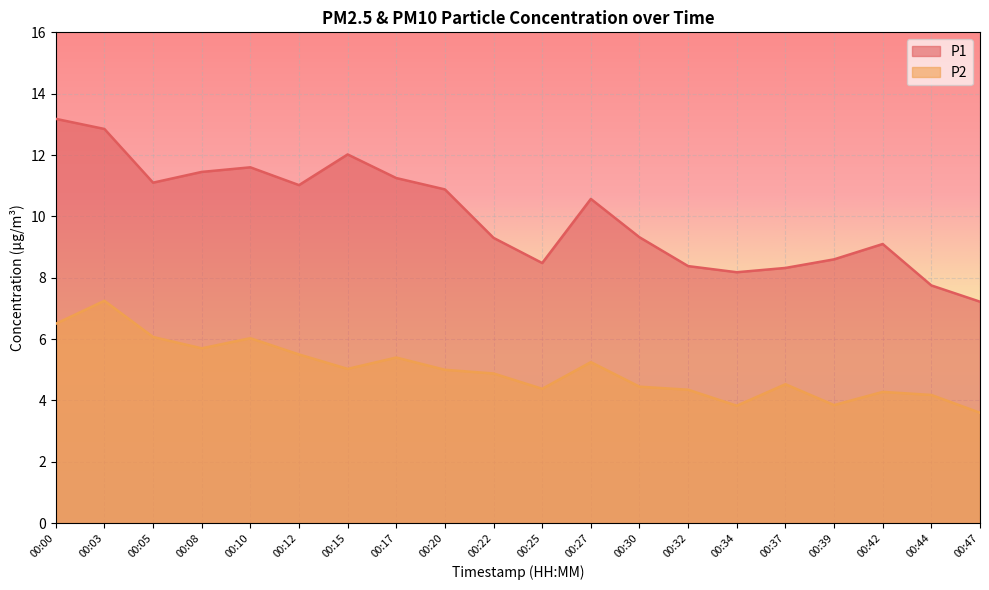

Reading left to right, list all the values displayed in this chart.

P1: 13.2	12.8	11.1	11.4	11.6	11.0	12.0	11.2	10.9	9.3	8.5	10.6	9.3	8.4	8.2	8.3	8.6	9.1	7.8	7.2
P2: 6.5	7.2	6.1	5.7	6.0	5.5	5.0	5.4	5.0	4.9	4.4	5.2	4.5	4.3	3.8	4.5	3.9	4.3	4.2	3.6